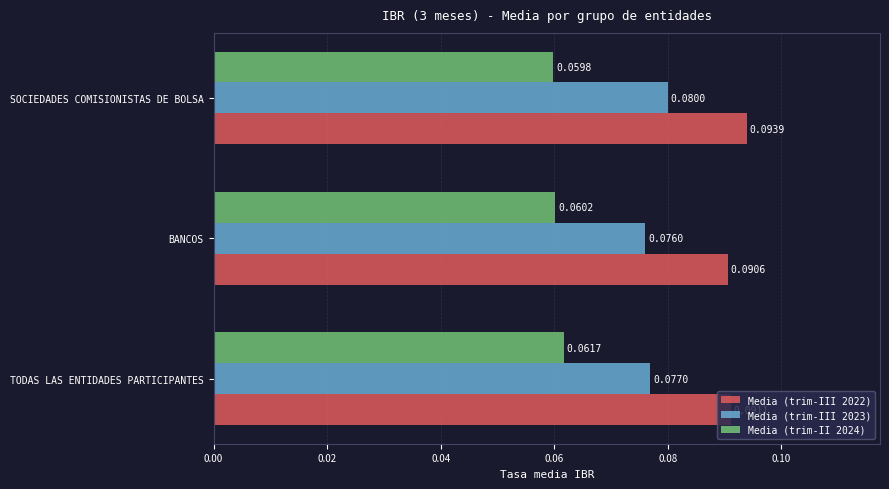

Which series has the widest spread of values?

Media (trim-III 2023)